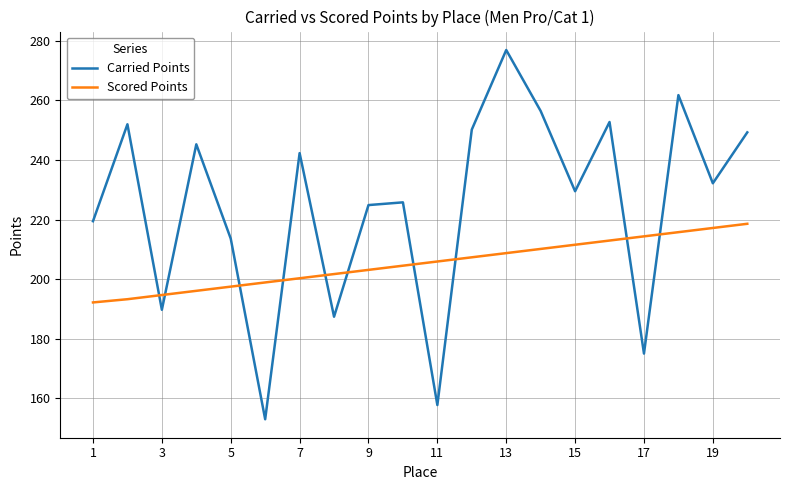

True or false: Carried Points and Scored Points cross at least once.

True